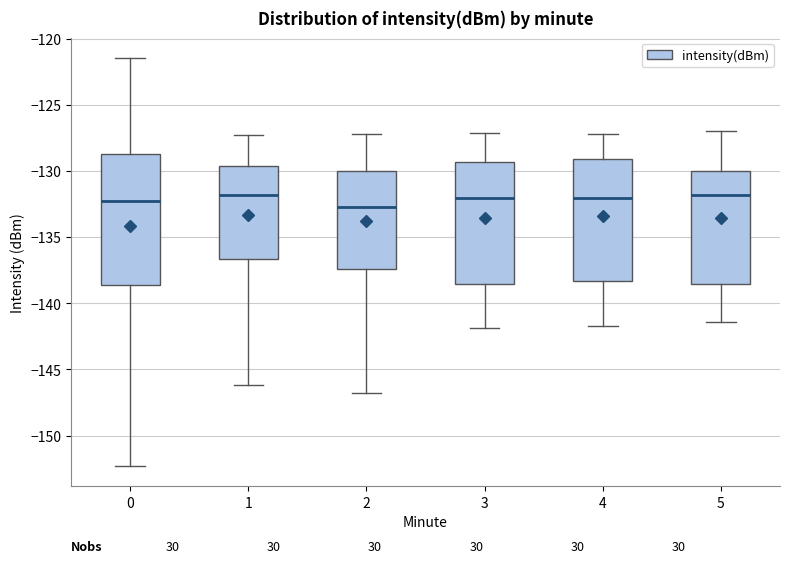

Where does the lower whisker of the box at x = 3 end on the y-axis? The values are not printed on the chart, so give them approximately, as read against the axis.

-142.0